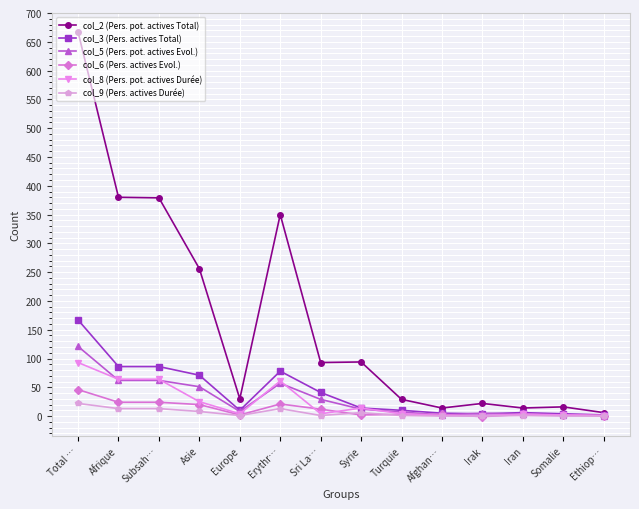

What position from the right is Asie?

11